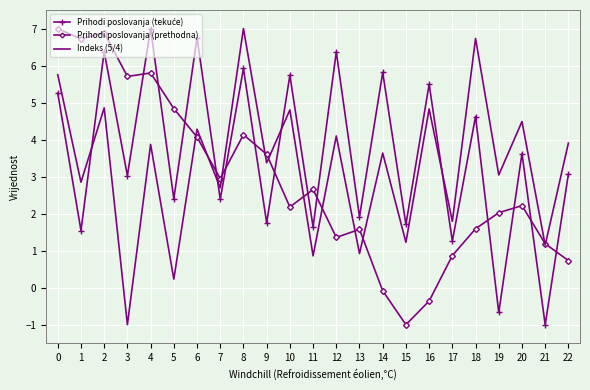

The value of Indeks (5/4) at 15 is 1.7. True or false?

False